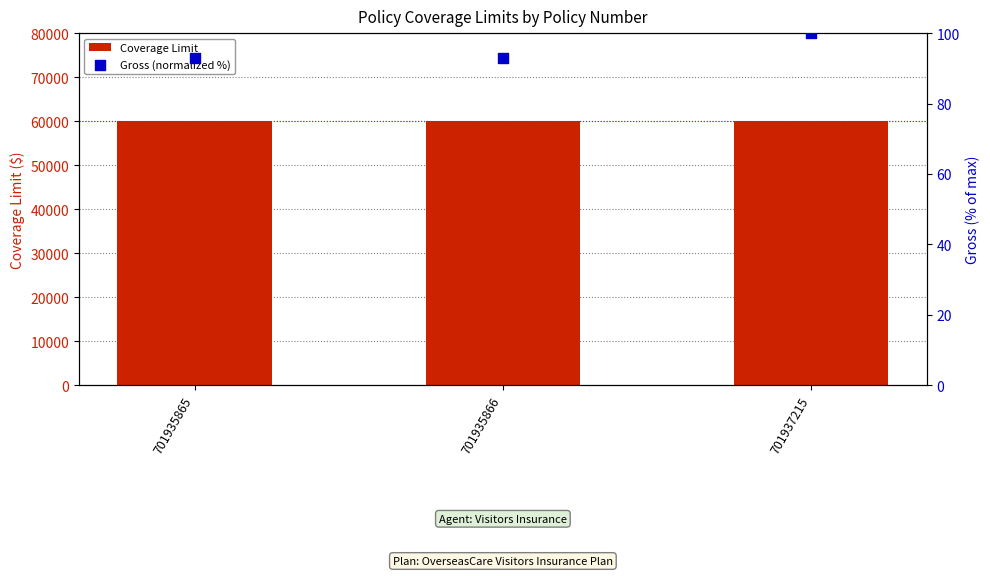

Which series has the largest Y range (max minus min)?

Gross (normalized %)